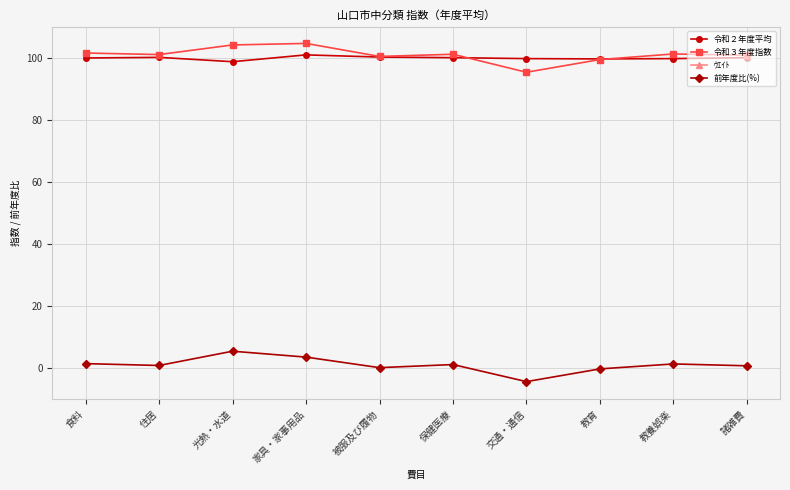

Reading left to right, extract all data points from this chart.

令和２年度平均: 100.0	100.2	98.8	101.0	100.3	100.1	99.8	99.7	99.8	100.1
令和３年度指数: 101.6	101.1	104.2	104.7	100.5	101.2	95.4	99.5	101.3	100.9
ｳｴｲﾄ: 2538.0	1748.0	702.0	383.0	358.0	475.0	1901.0	249.0	916.0	715.0
前年度比(%): 1.5	0.9	5.5	3.6	0.2	1.2	-4.3	-0.2	1.4	0.8